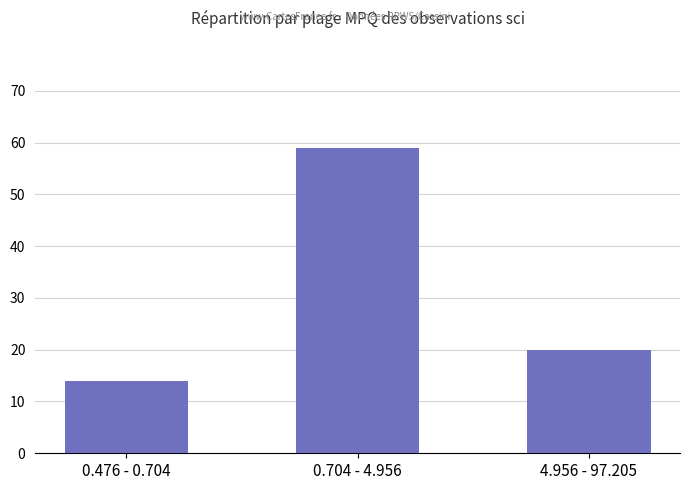

True or false: the data shows 97 at 0.704 - 4.956.

False